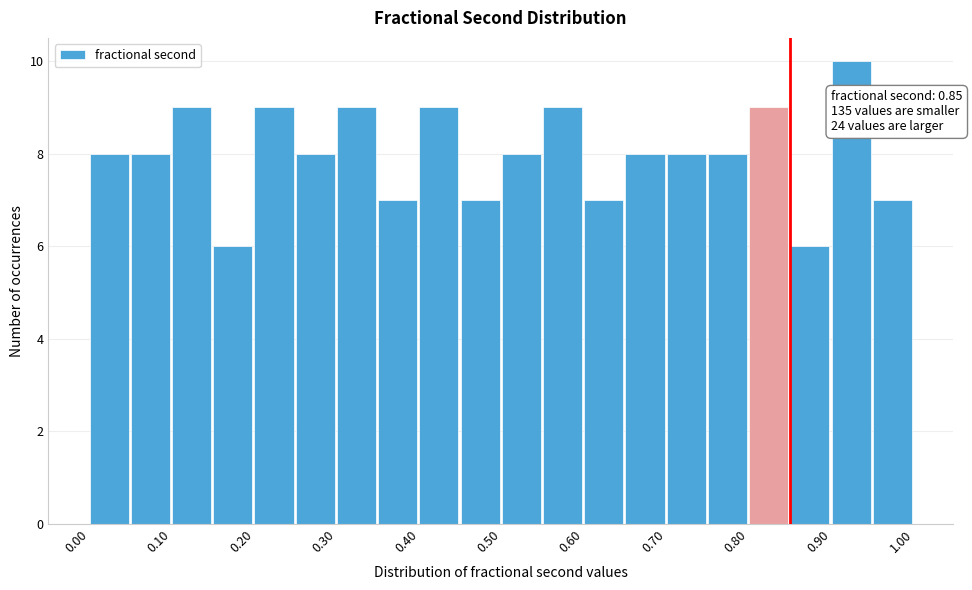

Over which range of the x-axis is the bar tallest?

0.90 to 0.95